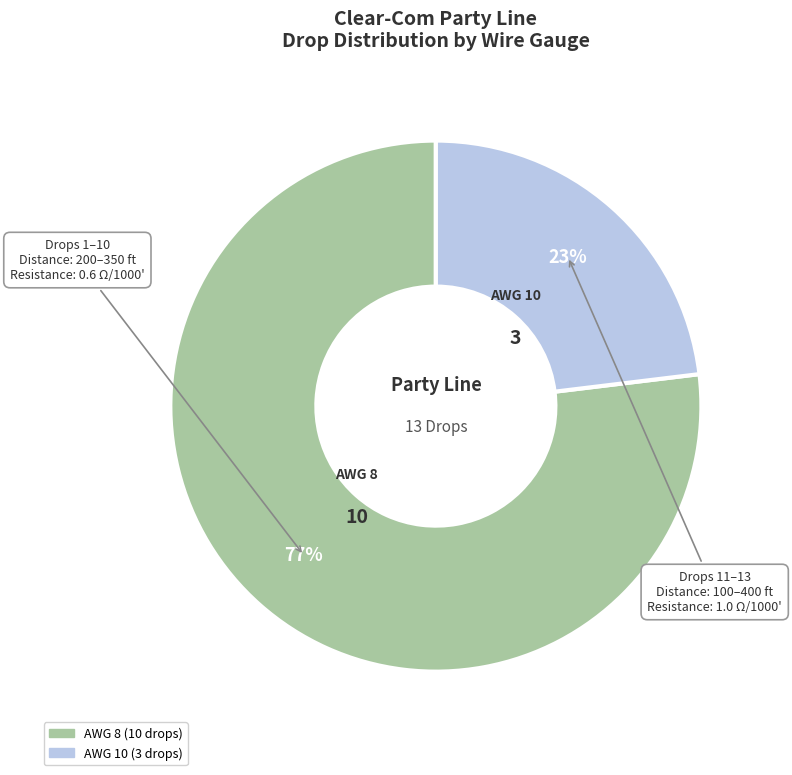

Does any single category account for the majority?

Yes